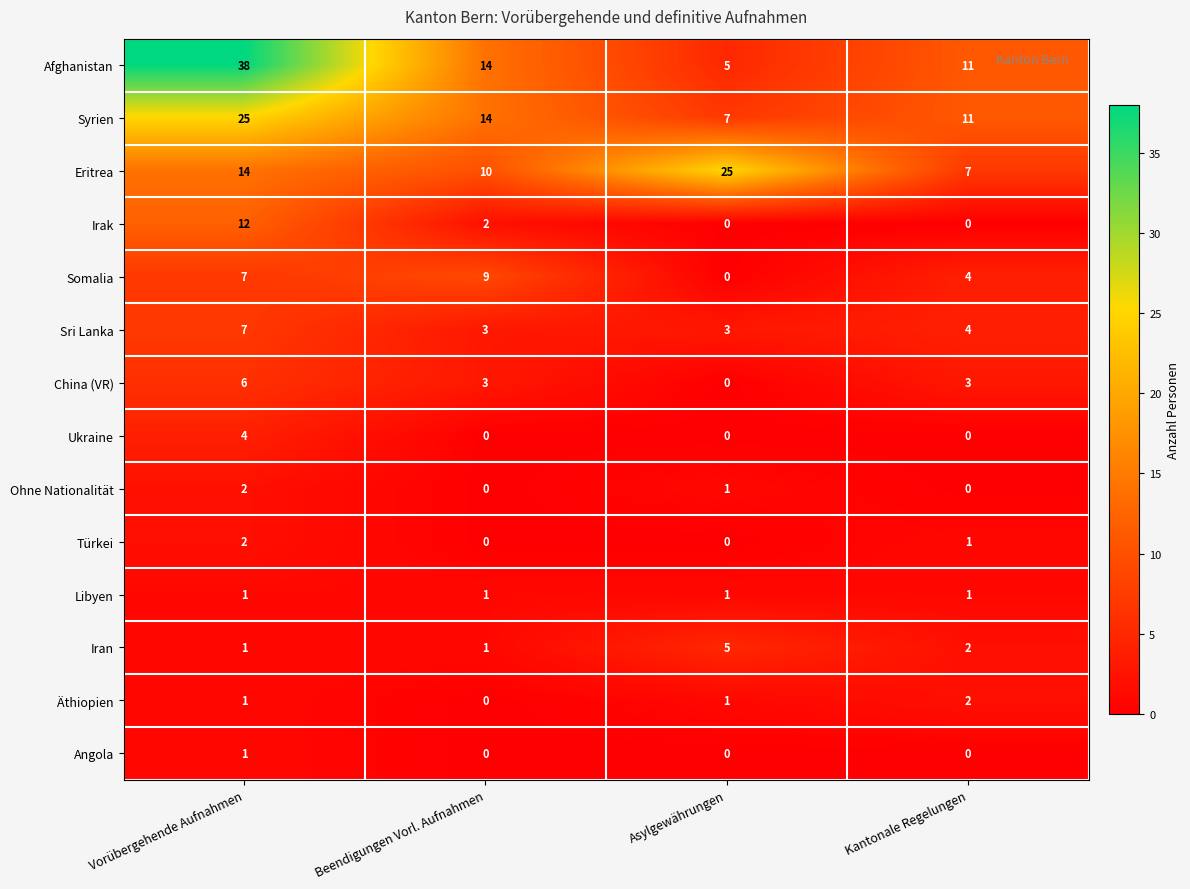

How many categories are shown in the chart?

4